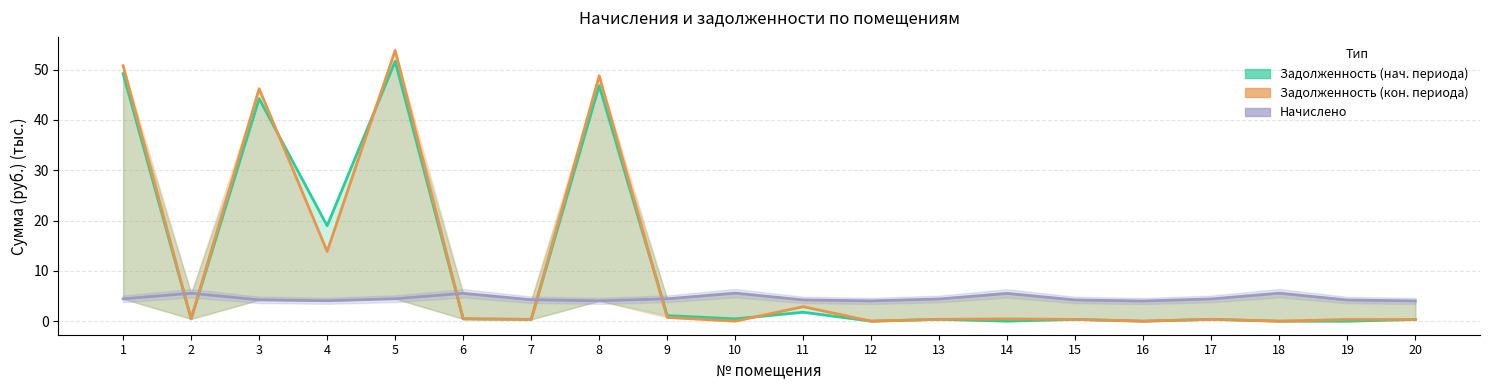

Between which two adjacent categories do Задолженность (нач. периода) and Задолженность (кон. периода) first intersect?

3 and 4